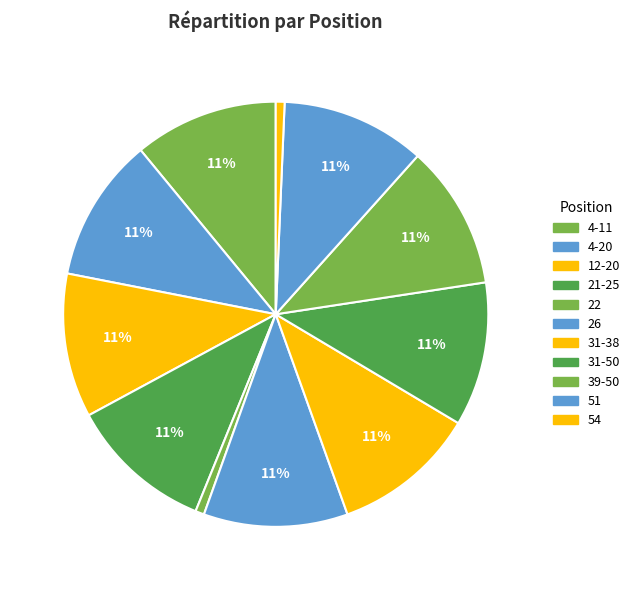

What is the change in value from 12-20 to 31-50?

+3